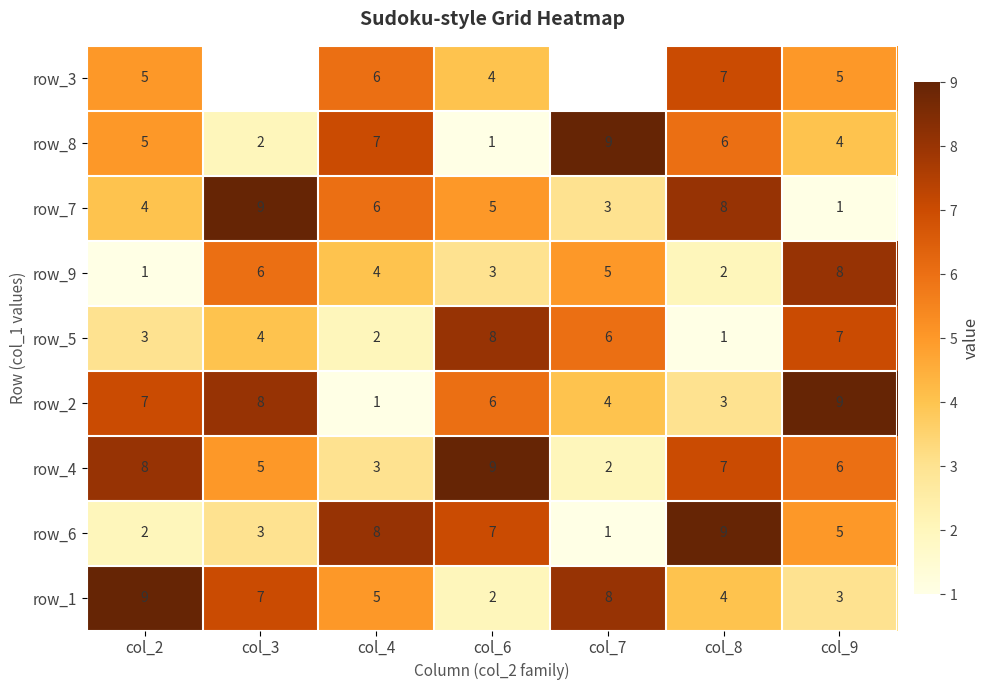

Read the row_2 value at col_7.

4